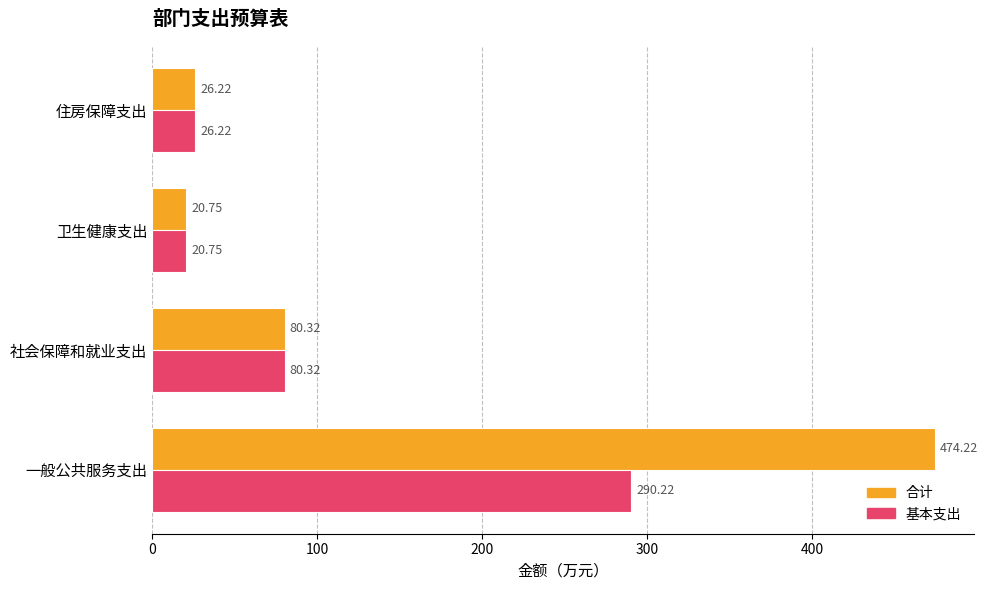

Between 一般公共服务支出 and 住房保障支出, which series saw the biggest shift?

合计